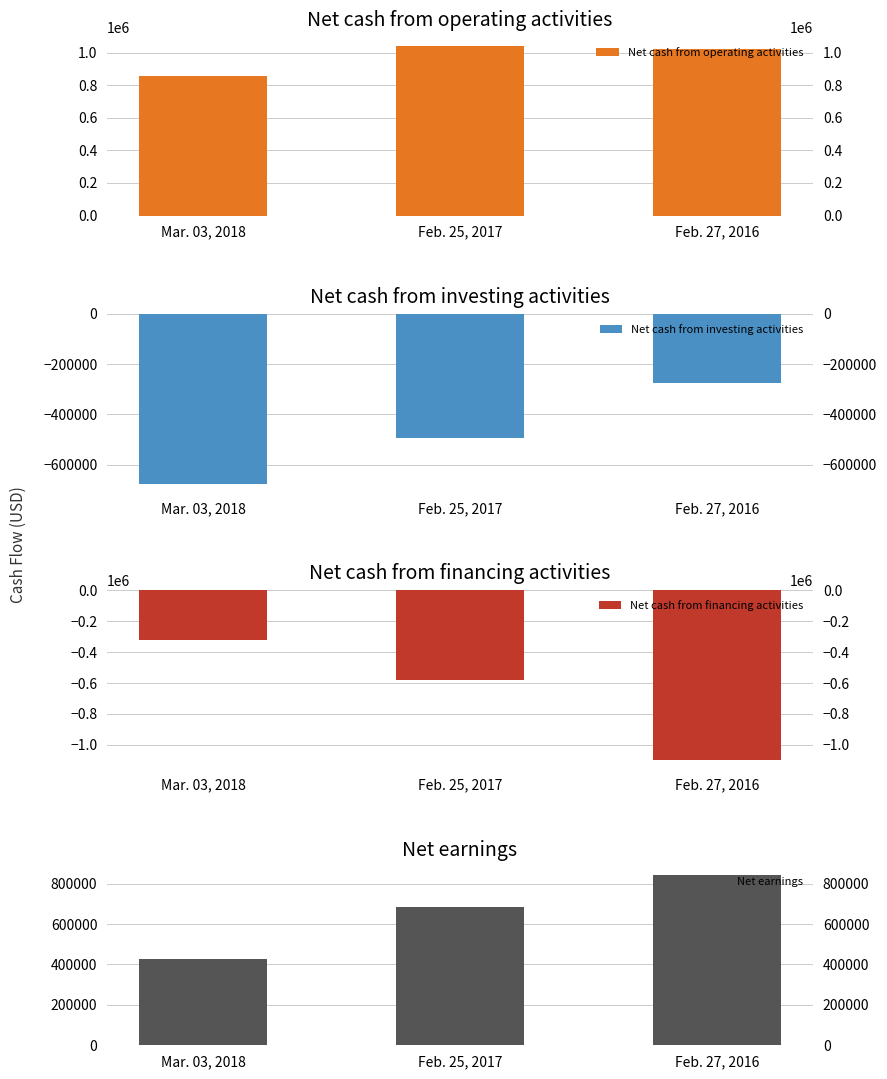

List the series in order of their peak value, lowest first.

Net cash from financing activities, Net cash from investing activities, Net earnings, Net cash from operating activities